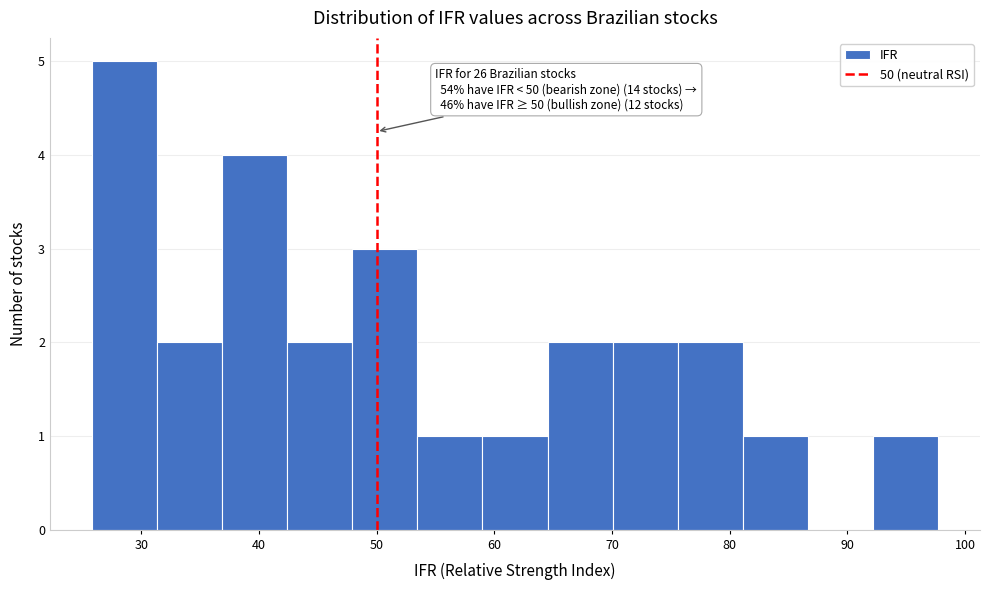

Over which range of the x-axis is the bar tallest?

26 to 31